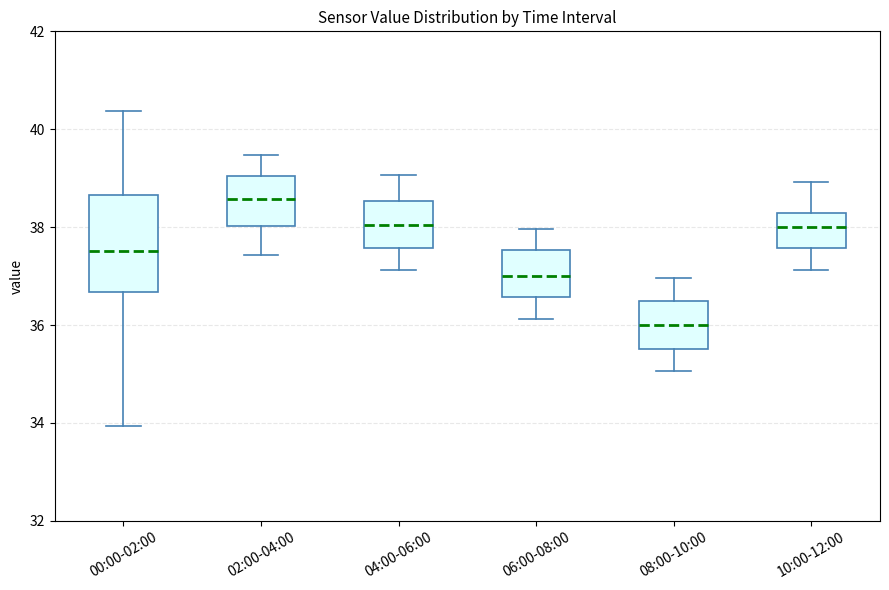

Which box is the tallest, from its lower edge to its upper edge?

00:00-02:00